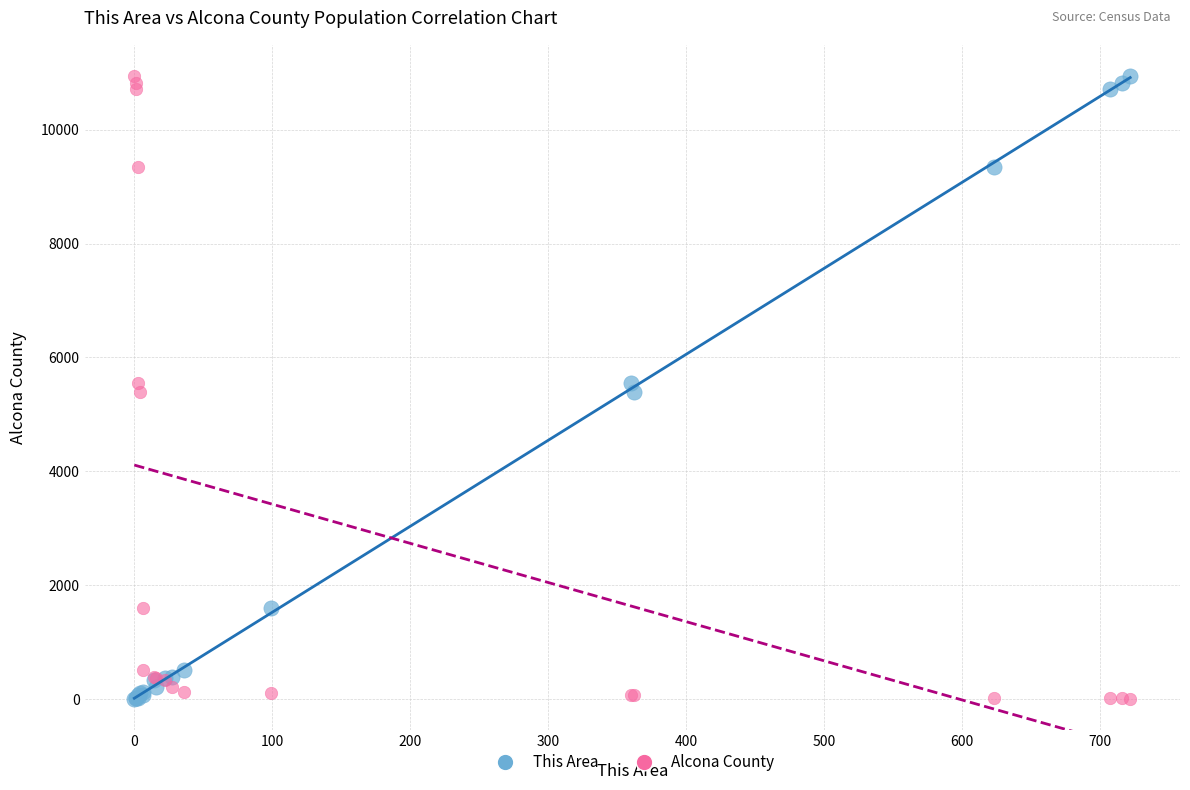

What are all the series names shown in the legend?

This Area, Alcona County